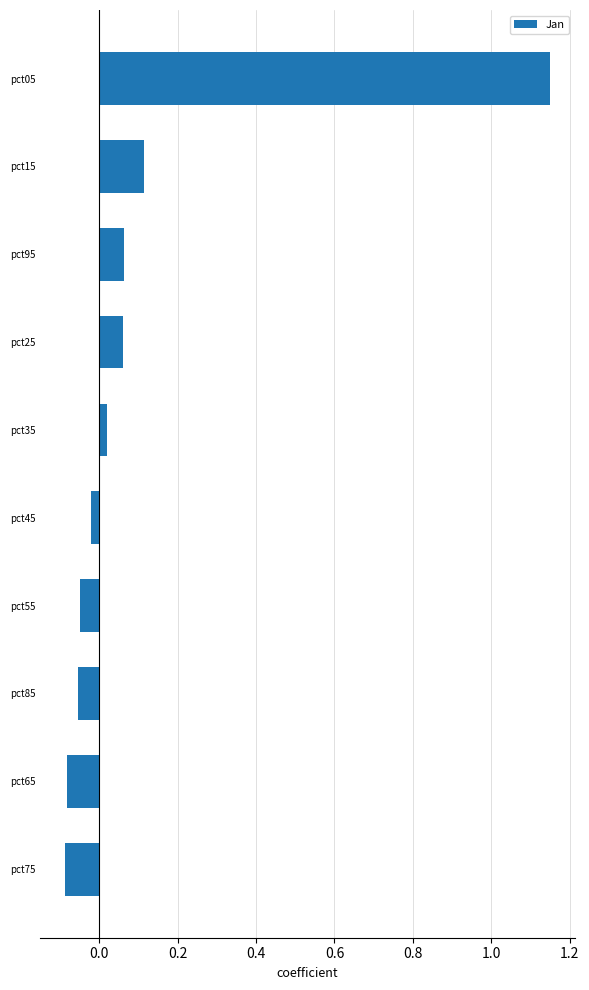

Is it true that the value at pct25 is 0.0?

False